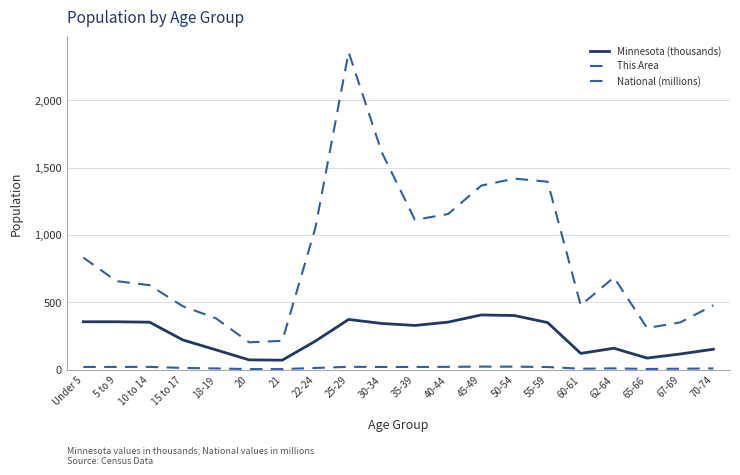

Reading left to right, list all the values displayed in this chart.

Minnesota (thousands): Under 5=355.5	5 to 9=355.5	10 to 14=352.3	15 to 17=220.7	18-19=147.1	20=72.7	21=70.6	22-24=212.3	25-29=372.7	30-34=342.9	35-39=328.2	40-44=352.9	45-49=406.2	50-54=401.7	55-59=349.6	60-61=120.8	62-64=159.0	65-66=86.2	67-69=116.4	70-74=151.9
This Area: Under 5=832.0	5 to 9=657.0	10 to 14=627.0	15 to 17=471.0	18-19=381.0	20=203.0	21=214.0	22-24=1055.0	25-29=2356.0	30-34=1613.0	35-39=1112.0	40-44=1155.0	45-49=1366.0	50-54=1418.0	55-59=1395.0	60-61=477.0	62-64=685.0	65-66=309.0	67-69=351.0	70-74=478.0
National (millions): Under 5=20.2	5 to 9=20.3	10 to 14=20.7	15 to 17=13.0	18-19=9.1	20=4.5	21=4.4	22-24=12.7	25-29=21.1	30-34=20.0	35-39=20.2	40-44=20.9	45-49=22.7	50-54=22.3	55-59=19.7	60-61=7.1	62-64=9.7	65-66=5.3	67-69=7.1	70-74=9.3